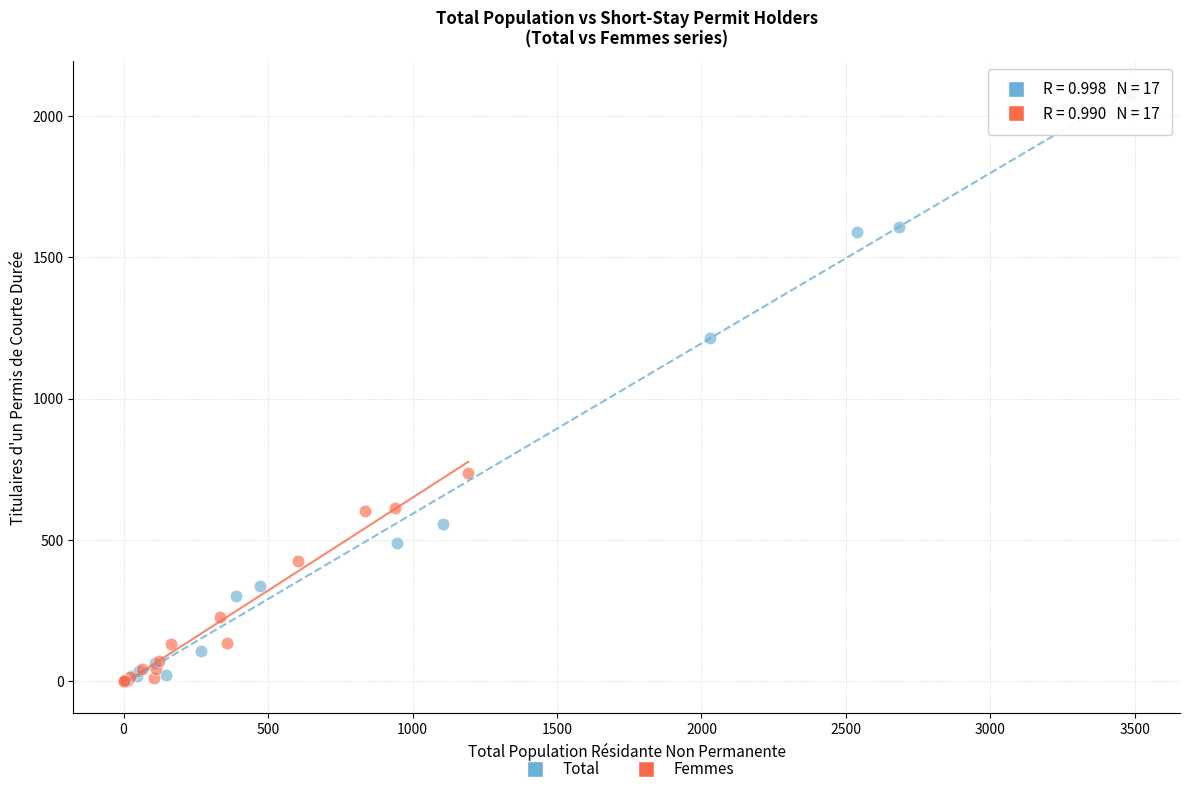

Which series reaches the maximum Y coordinate?

Total